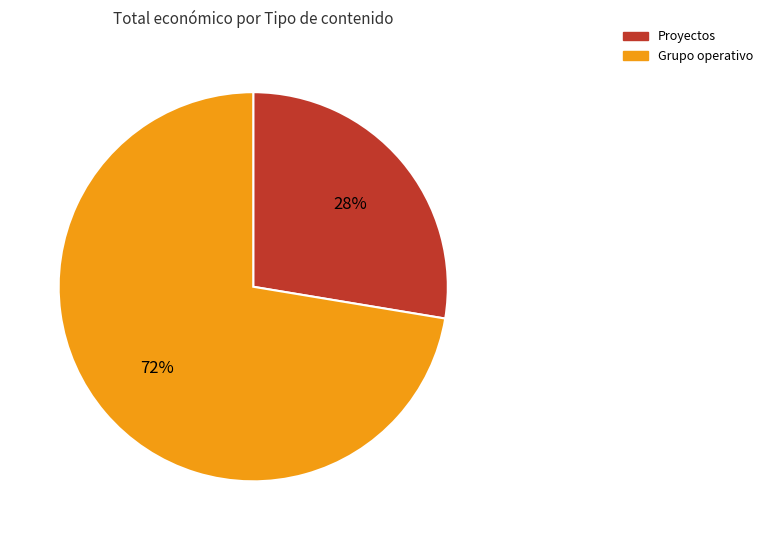

Is there any slice that represents more than half of the pie?

Yes